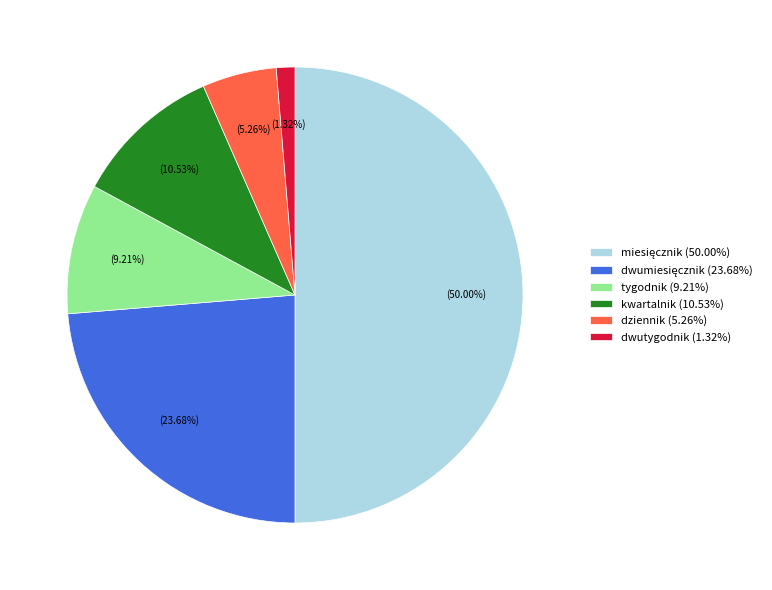

What is the ratio of the value at tygodnik (9.21%) to the value at dziennik (5.26%)?

1.8